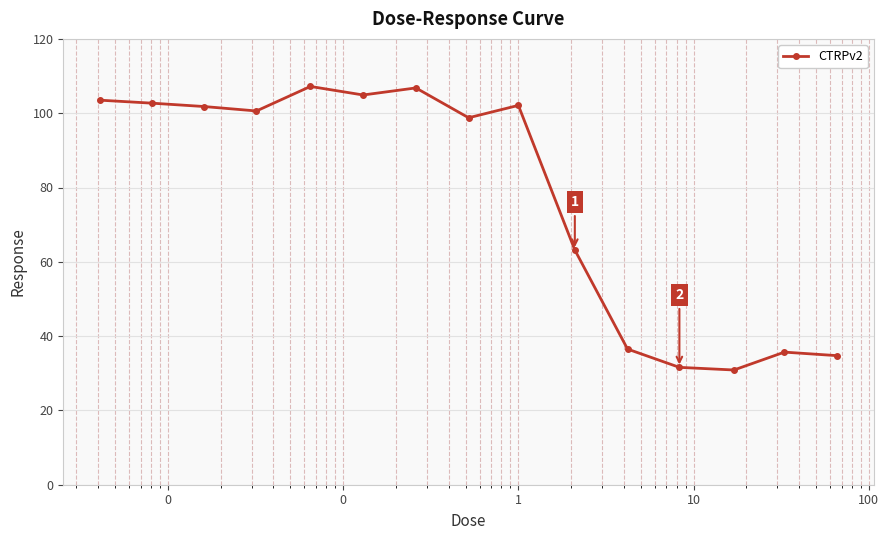

What is the value of the 14th point from the left?

35.7